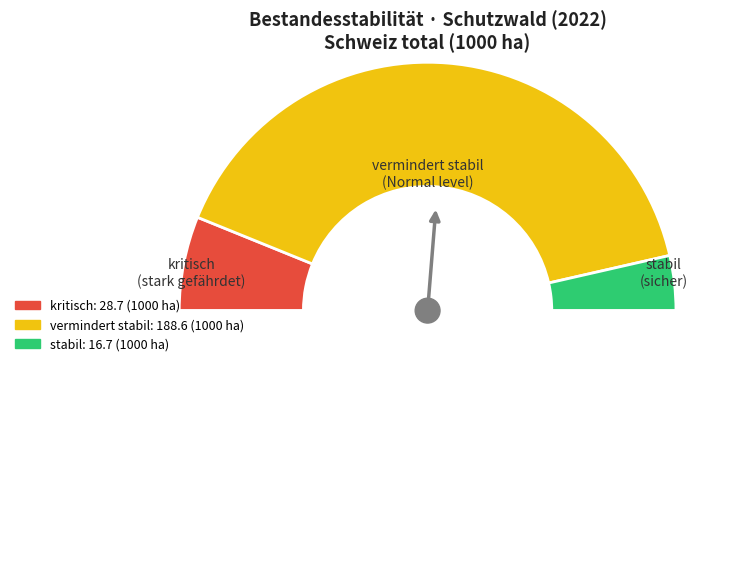

How many segments does this pie chart have?

4